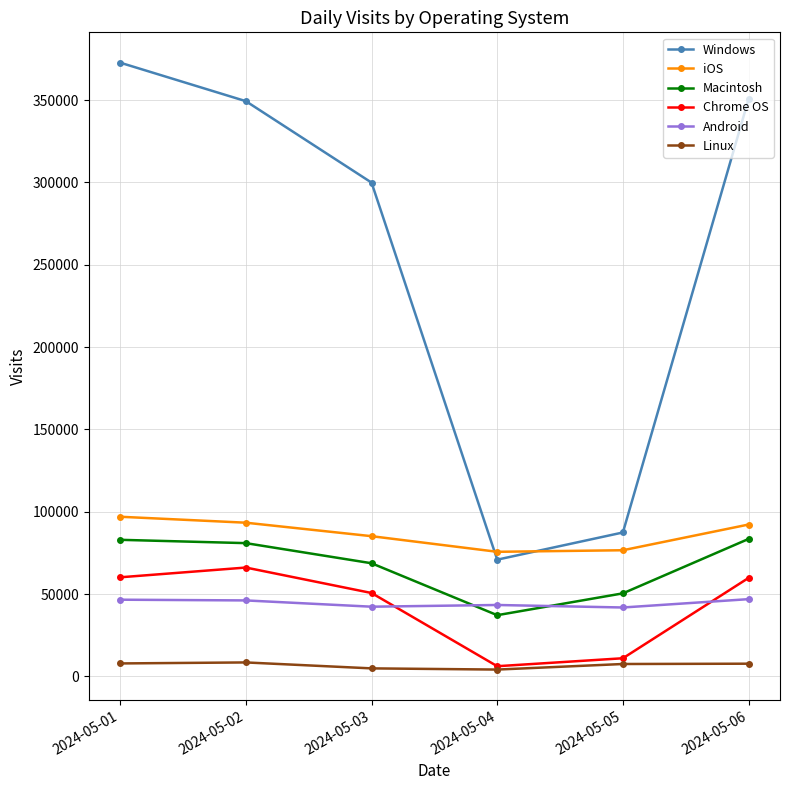

How many interior local valleys does the Windows series have?

1